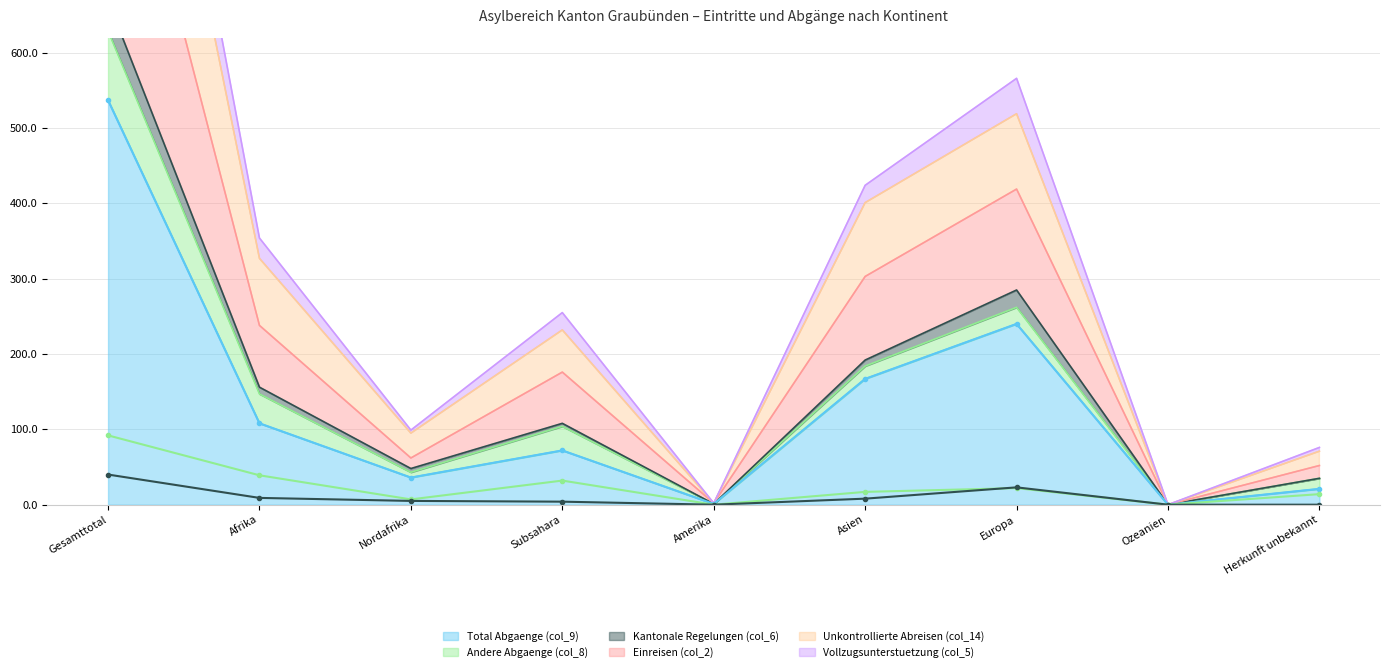

At which label does Einreisen (col_2) reach its peak?

Gesamttotal